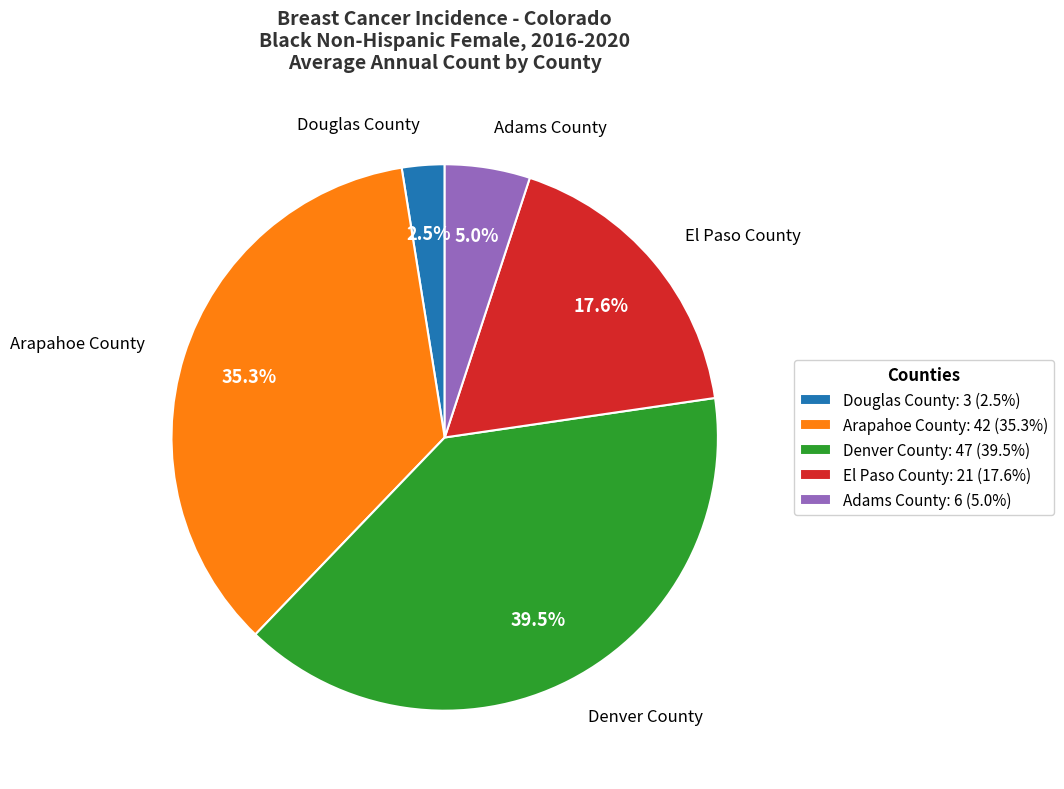

Is it true that Adams County is 5% of the pie?

True